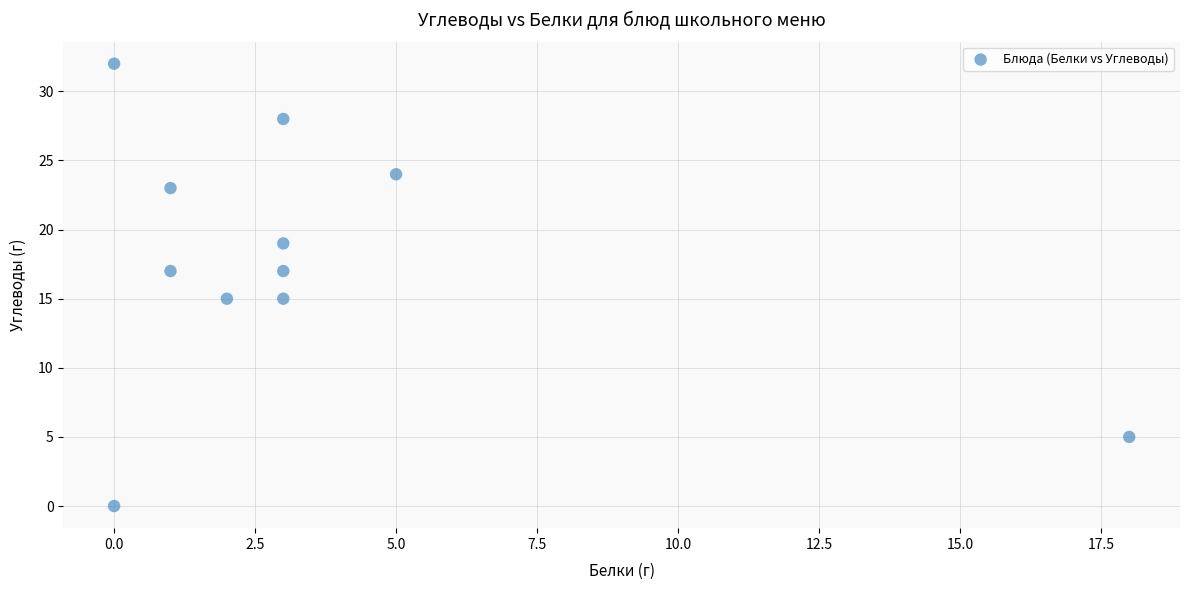

What is the average X value?

4